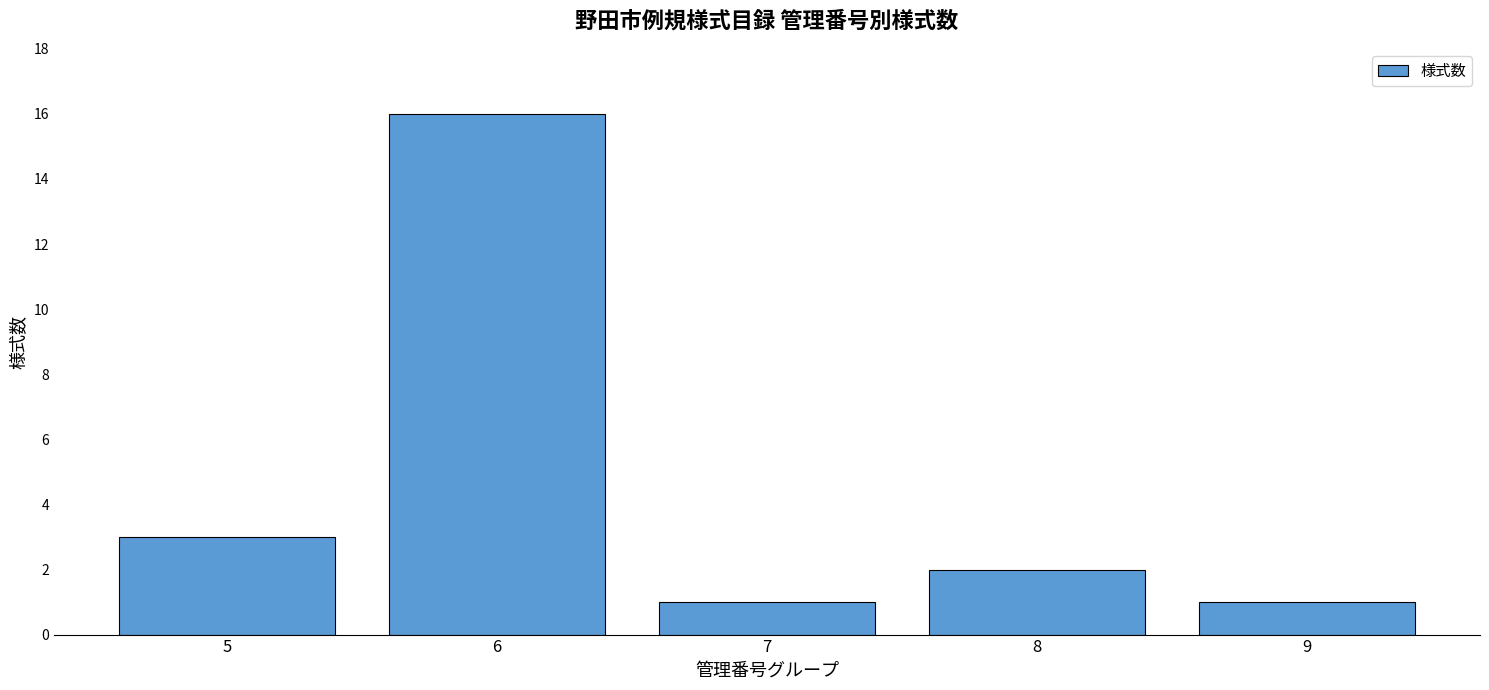

What is the difference between the maximum and minimum values?

15